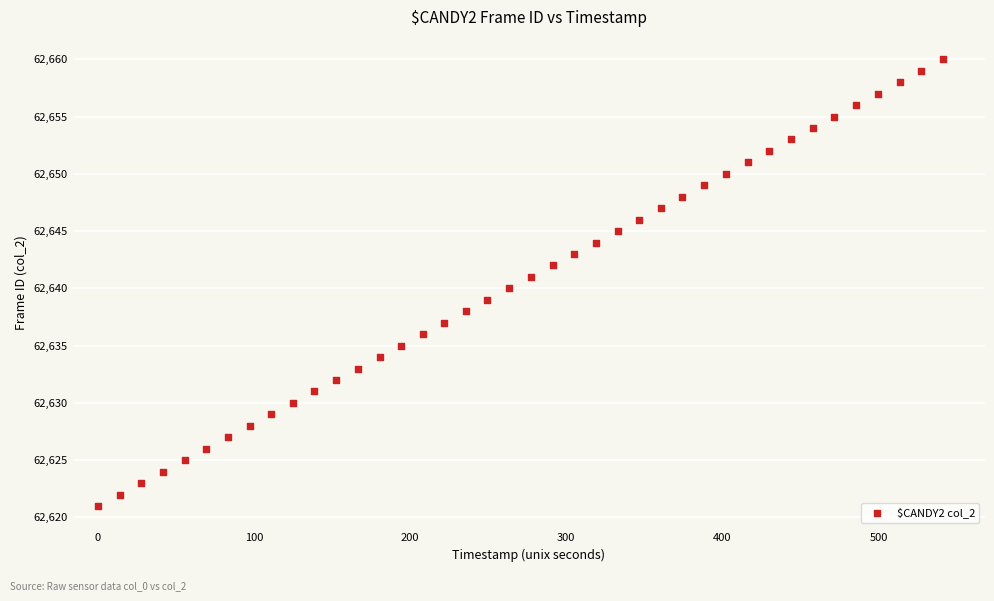

What is the range of Y values (max minus min)?

39